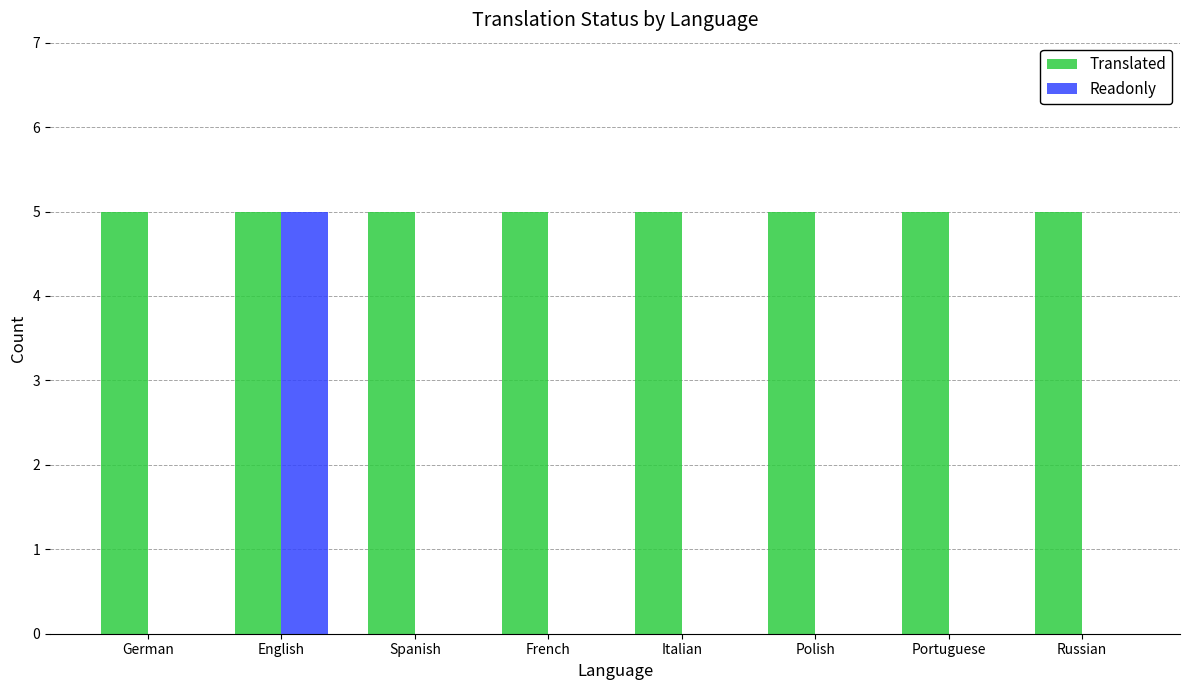

What is the total value across all series at Russian?

5